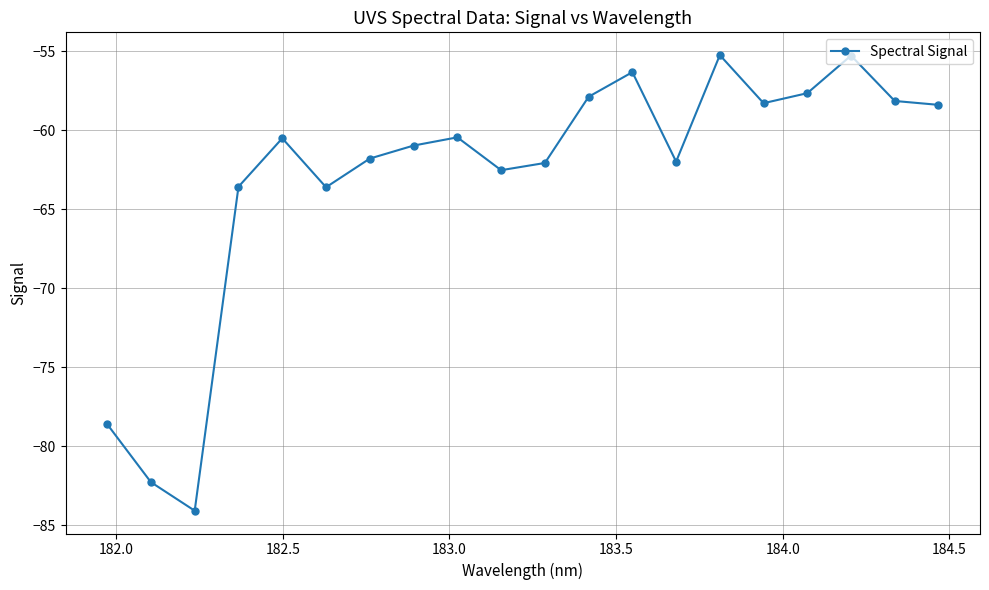

How many data points are above -60?

8